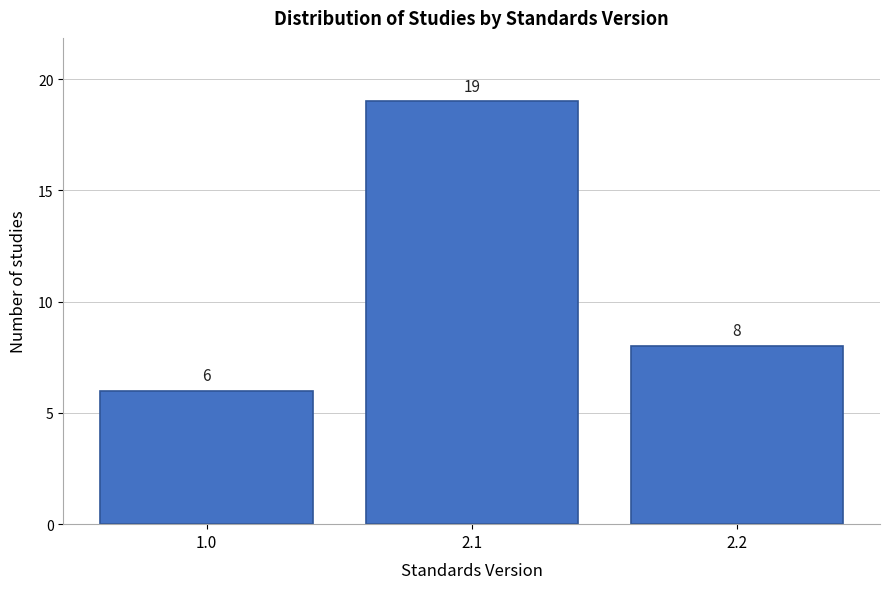

Reading left to right, what are all the values shown in this chart?

6	19	8